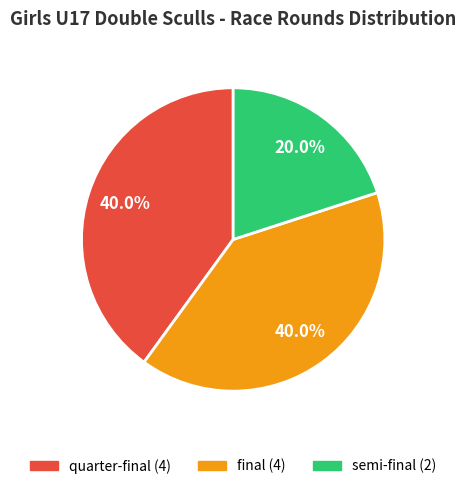

What is the ratio of the value at final to the value at semi-final?

2.0